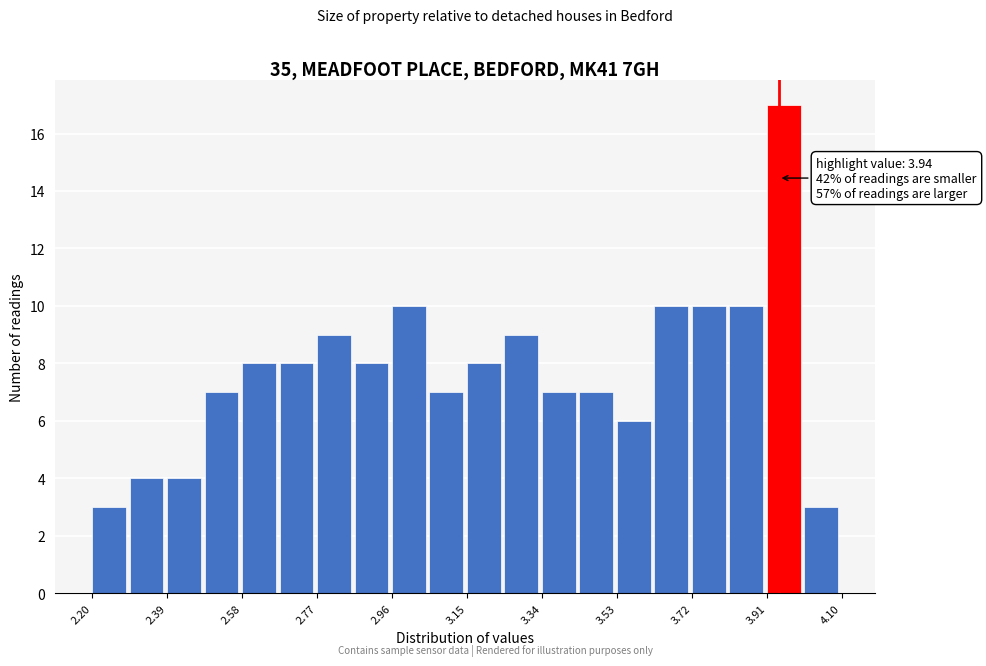

Over which range of the x-axis is the bar tallest?

3.910 to 4.005